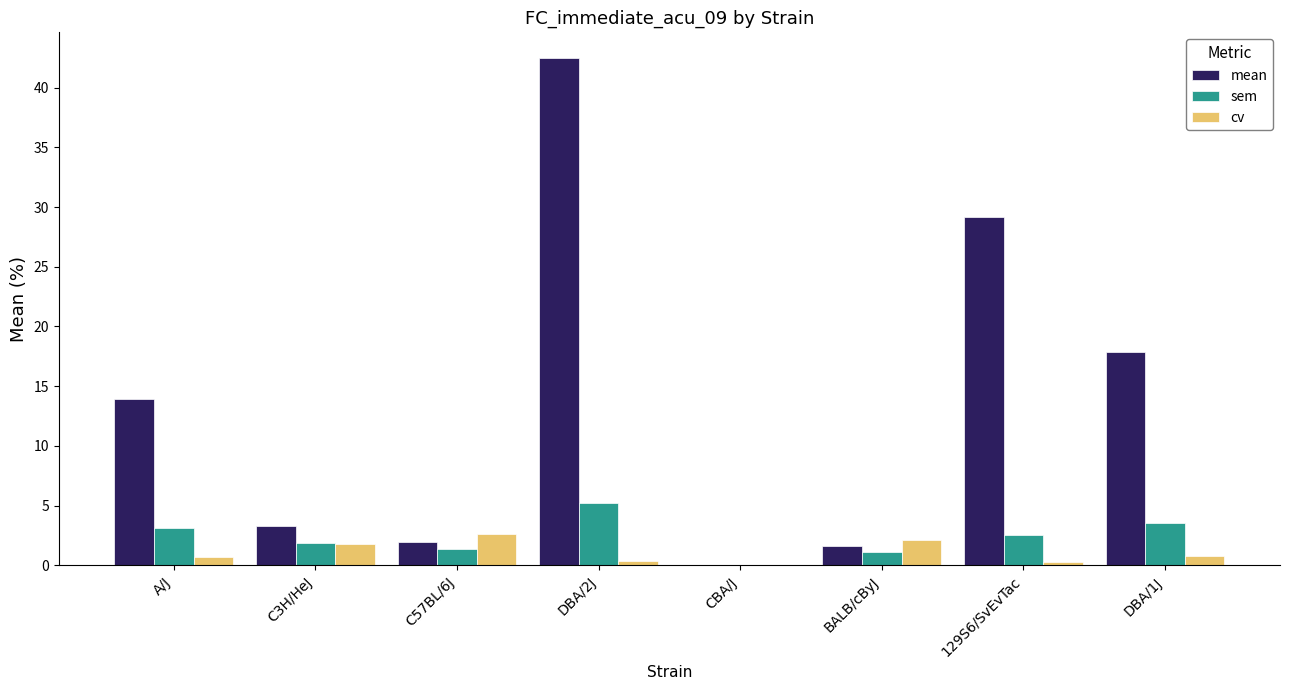

Between A/J and C57BL/6J, which series saw the biggest shift?

mean